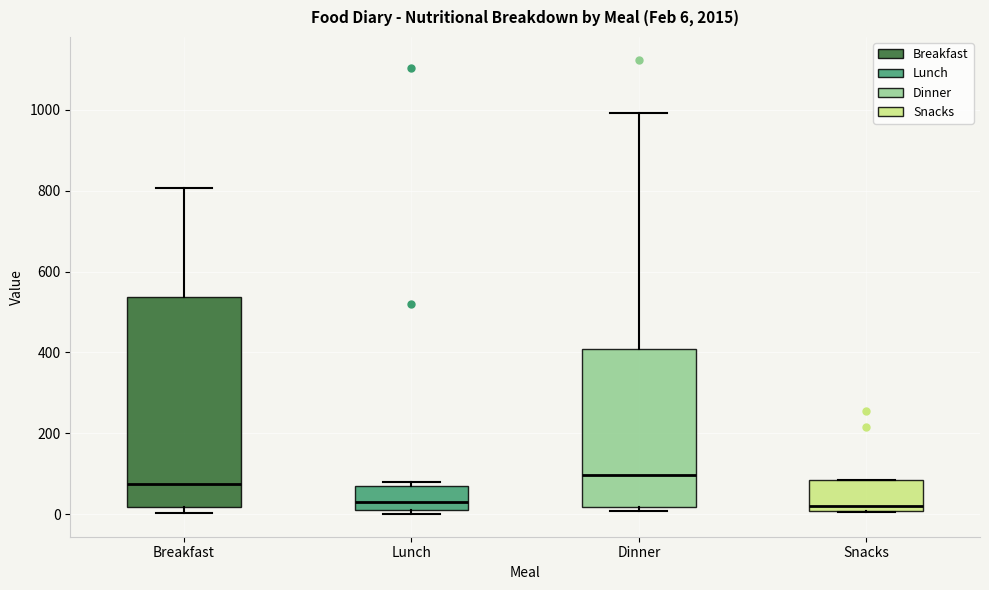

Which box is the tallest, from its lower edge to its upper edge?

Breakfast